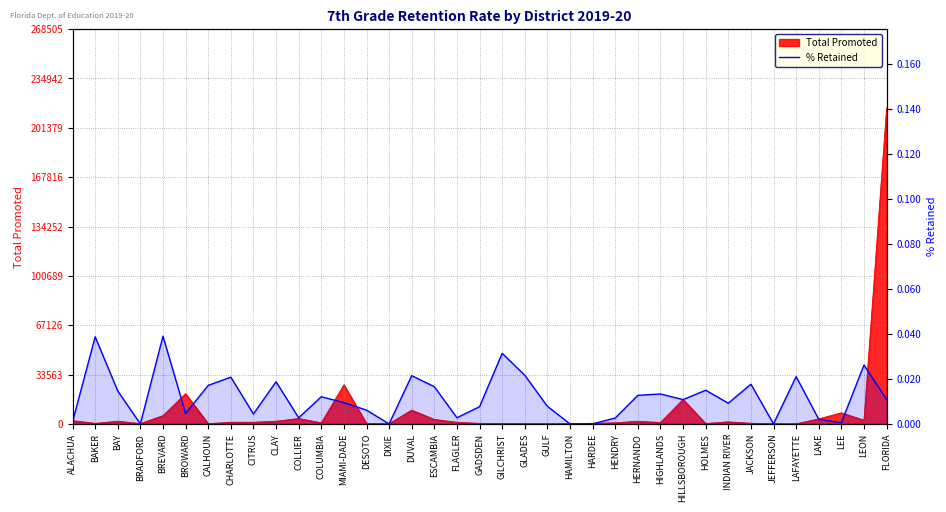

True or false: the data shows 0.0 at HIGHLANDS.

True